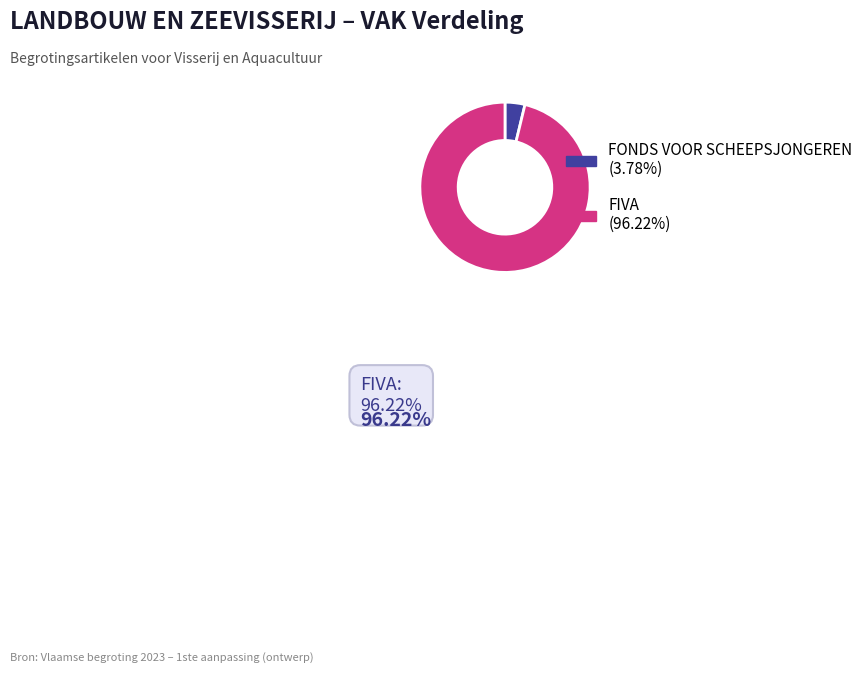

Does any single category account for the majority?

Yes